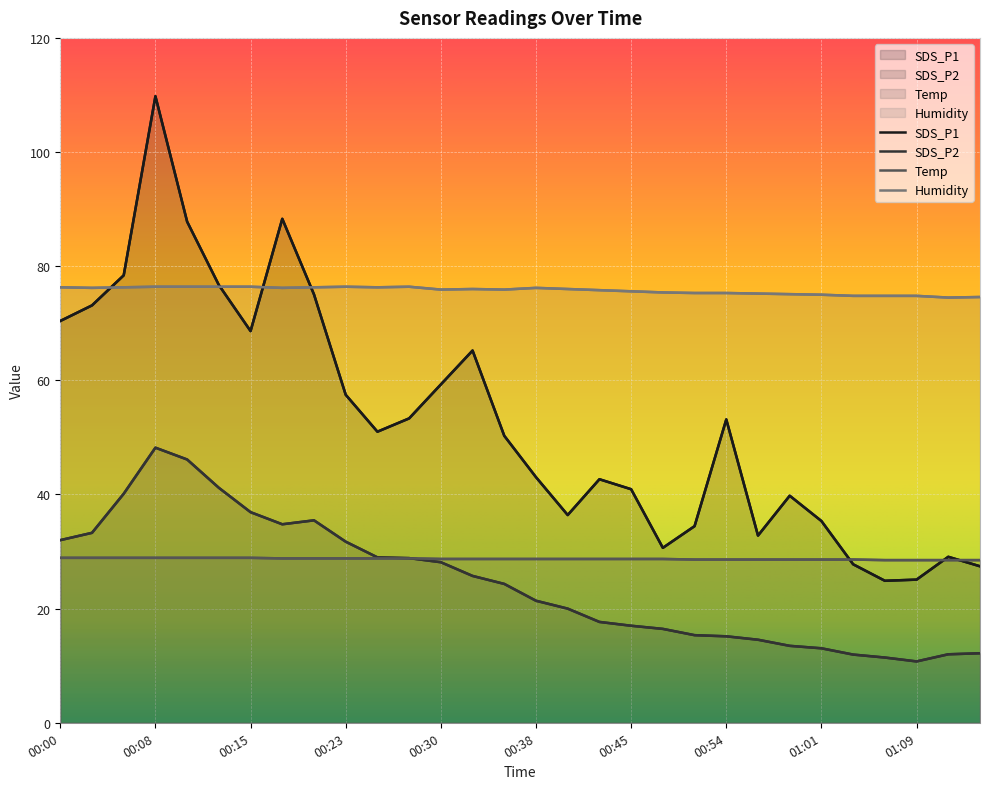

Reading left to right, extract all data points from this chart.

SDS_P1: 00:00=70.4	00:03=73.1	00:05=78.4	00:08=109.8	00:10=87.8	00:13=76.7	00:15=68.6	00:18=88.3	00:20=75.0	00:23=57.5	00:25=51.0	00:27=53.3	00:30=59.3	00:32=65.2	00:35=50.3	00:38=43.0	00:40=36.4	00:43=42.7	00:45=40.9	00:48=30.6	00:51=34.5	00:54=53.1	00:56=32.8	00:59=39.8	01:01=35.4	01:04=27.8	01:06=24.9	01:09=25.1	01:11=29.1	01:14=27.4
SDS_P2: 00:00=32.0	00:03=33.3	00:05=40.1	00:08=48.2	00:10=46.1	00:13=41.2	00:15=36.9	00:18=34.8	00:20=35.5	00:23=31.7	00:25=29.0	00:27=28.9	00:30=28.1	00:32=25.7	00:35=24.3	00:38=21.4	00:40=20.0	00:43=17.7	00:45=17.0	00:48=16.4	00:51=15.3	00:54=15.2	00:56=14.6	00:59=13.5	01:01=13.1	01:04=11.9	01:06=11.4	01:09=10.8	01:11=12.0	01:14=12.2
Temp: 00:00=28.9	00:03=28.9	00:05=28.9	00:08=28.9	00:10=28.9	00:13=28.9	00:15=28.9	00:18=28.8	00:20=28.8	00:23=28.8	00:25=28.8	00:27=28.8	00:30=28.7	00:32=28.7	00:35=28.7	00:38=28.7	00:40=28.7	00:43=28.7	00:45=28.7	00:48=28.7	00:51=28.6	00:54=28.6	00:56=28.6	00:59=28.6	01:01=28.6	01:04=28.6	01:06=28.5	01:09=28.5	01:11=28.5	01:14=28.5
Humidity: 00:00=76.3	00:03=76.2	00:05=76.3	00:08=76.4	00:10=76.4	00:13=76.4	00:15=76.4	00:18=76.2	00:20=76.3	00:23=76.4	00:25=76.3	00:27=76.4	00:30=75.9	00:32=76.0	00:35=75.9	00:38=76.2	00:40=76.0	00:43=75.8	00:45=75.6	00:48=75.4	00:51=75.3	00:54=75.3	00:56=75.2	00:59=75.1	01:01=75.0	01:04=74.8	01:06=74.8	01:09=74.8	01:11=74.5	01:14=74.6